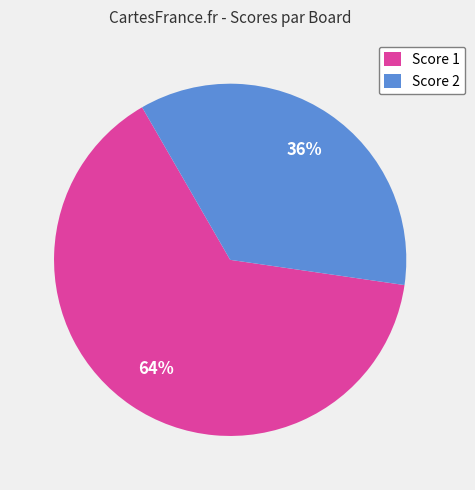

How many slices are in this pie chart?

2